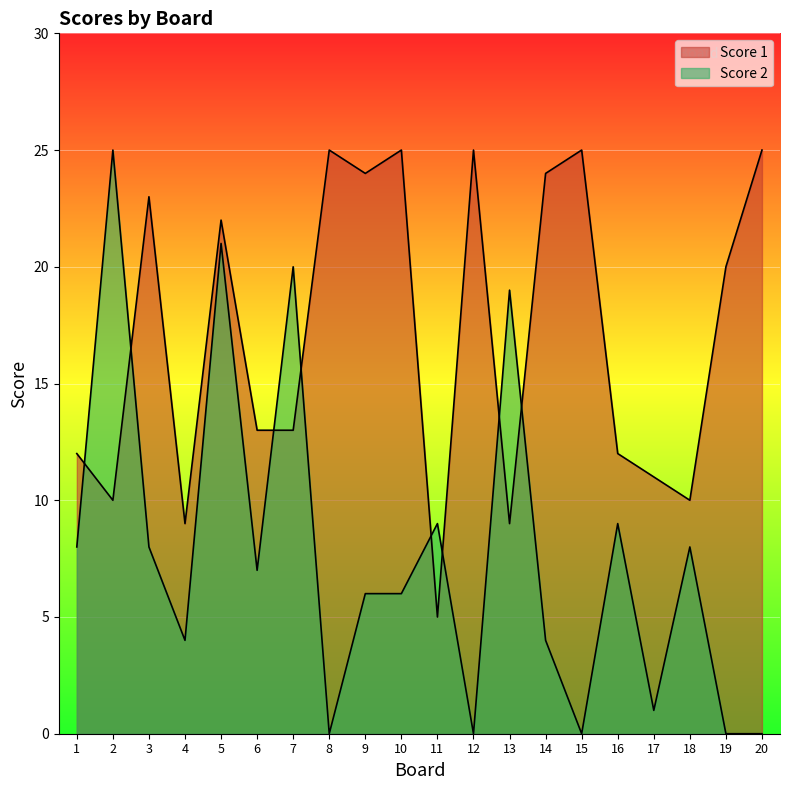

At 13, list the series in order from smallest to largest.

Score 1, Score 2